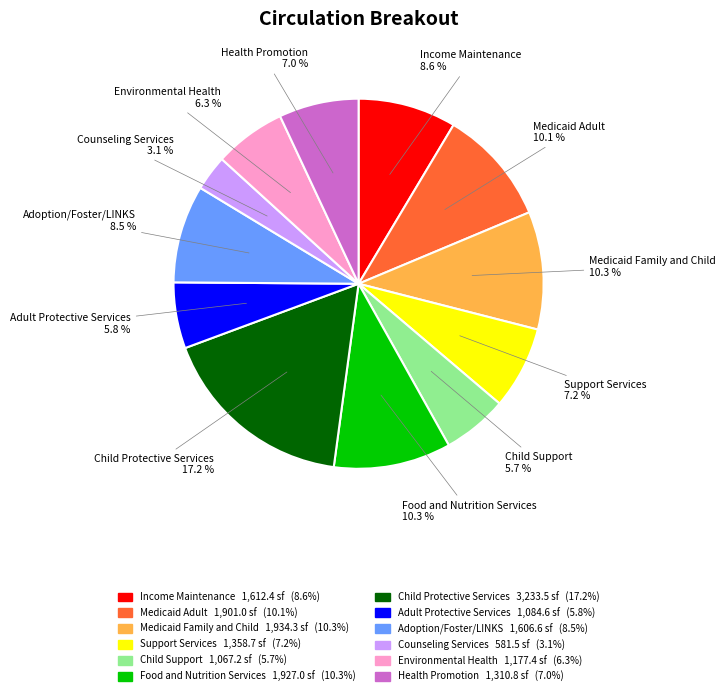

Count the number of slices in the pie.

12